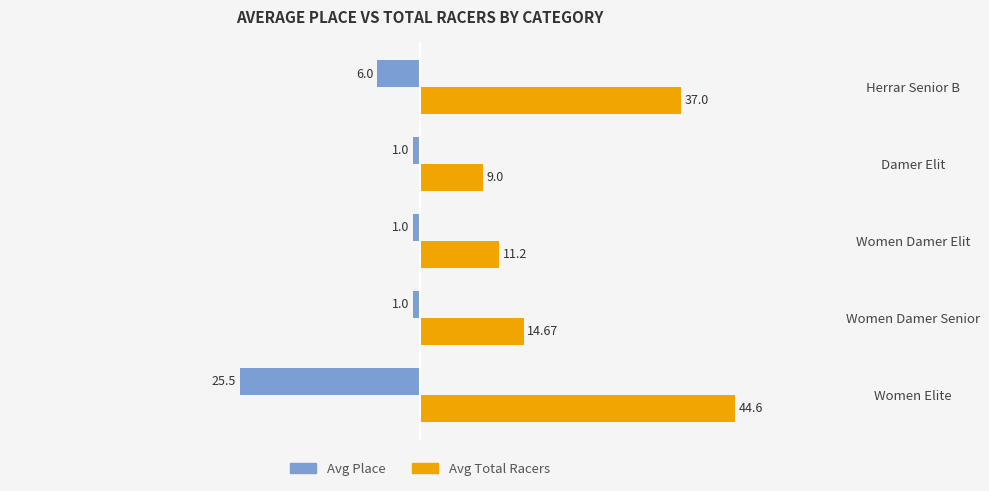

What is the sum of all Avg Place values?

-34.5